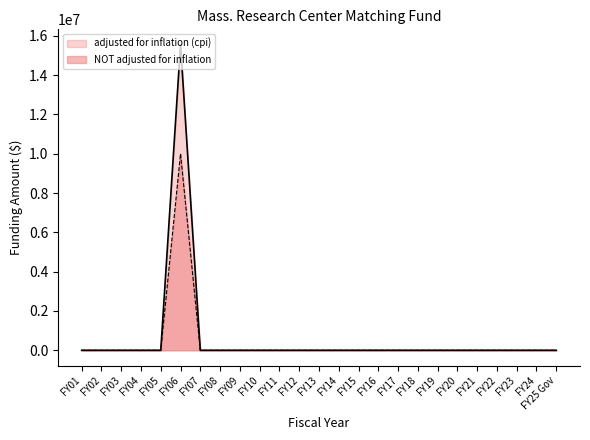

At FY07, list the series in order from largest to smallest.

adjusted for inflation (cpi), NOT adjusted for inflation